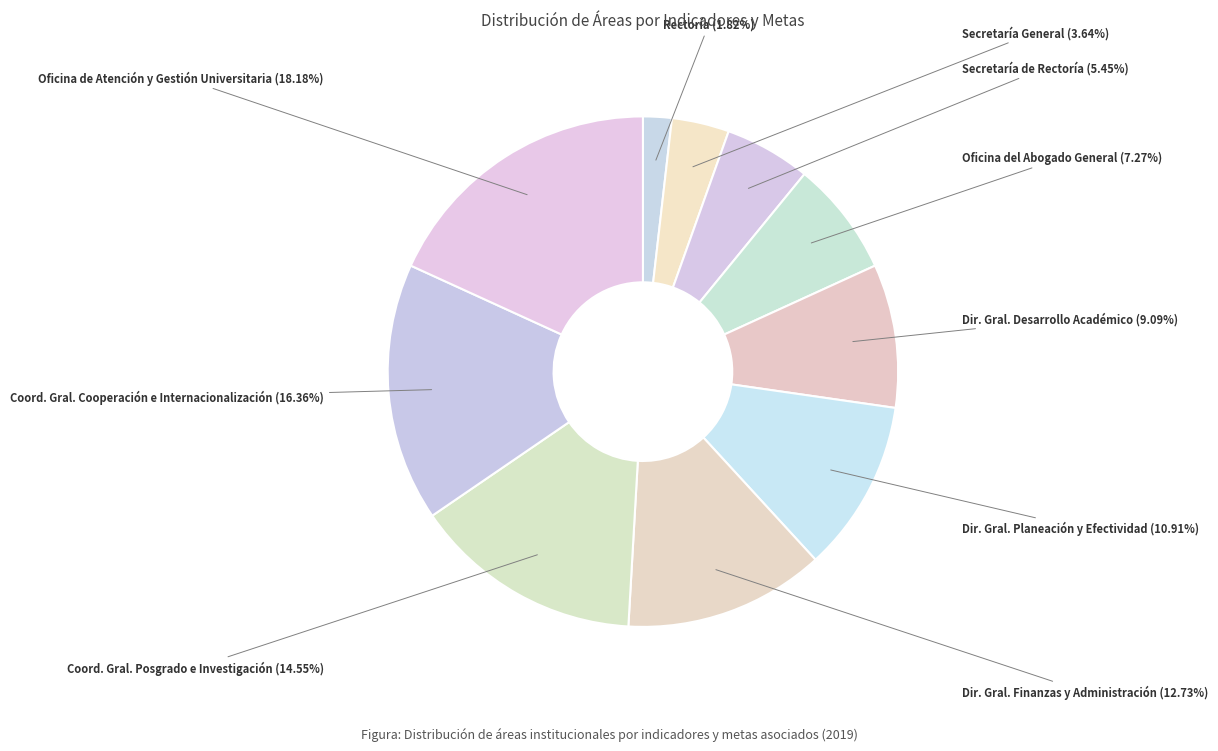

Count the number of slices in the pie.

10